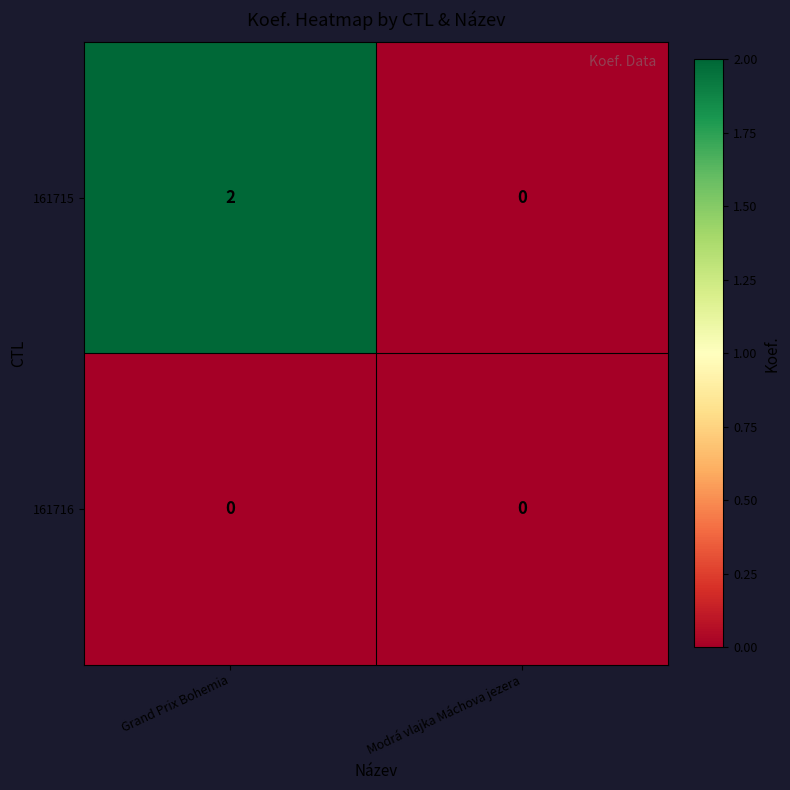

Reading left to right, list all the values displayed in this chart.

161715: Grand Prix Bohemia=2	Modrá vlajka Máchova jezera=0
161716: Grand Prix Bohemia=0	Modrá vlajka Máchova jezera=0